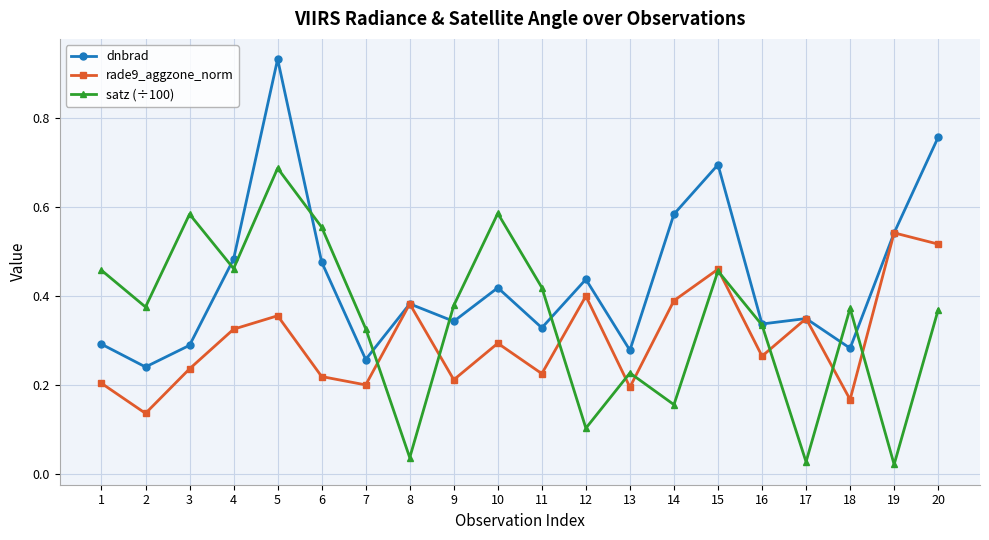

Between 5 and 11, which series saw the biggest shift?

dnbrad